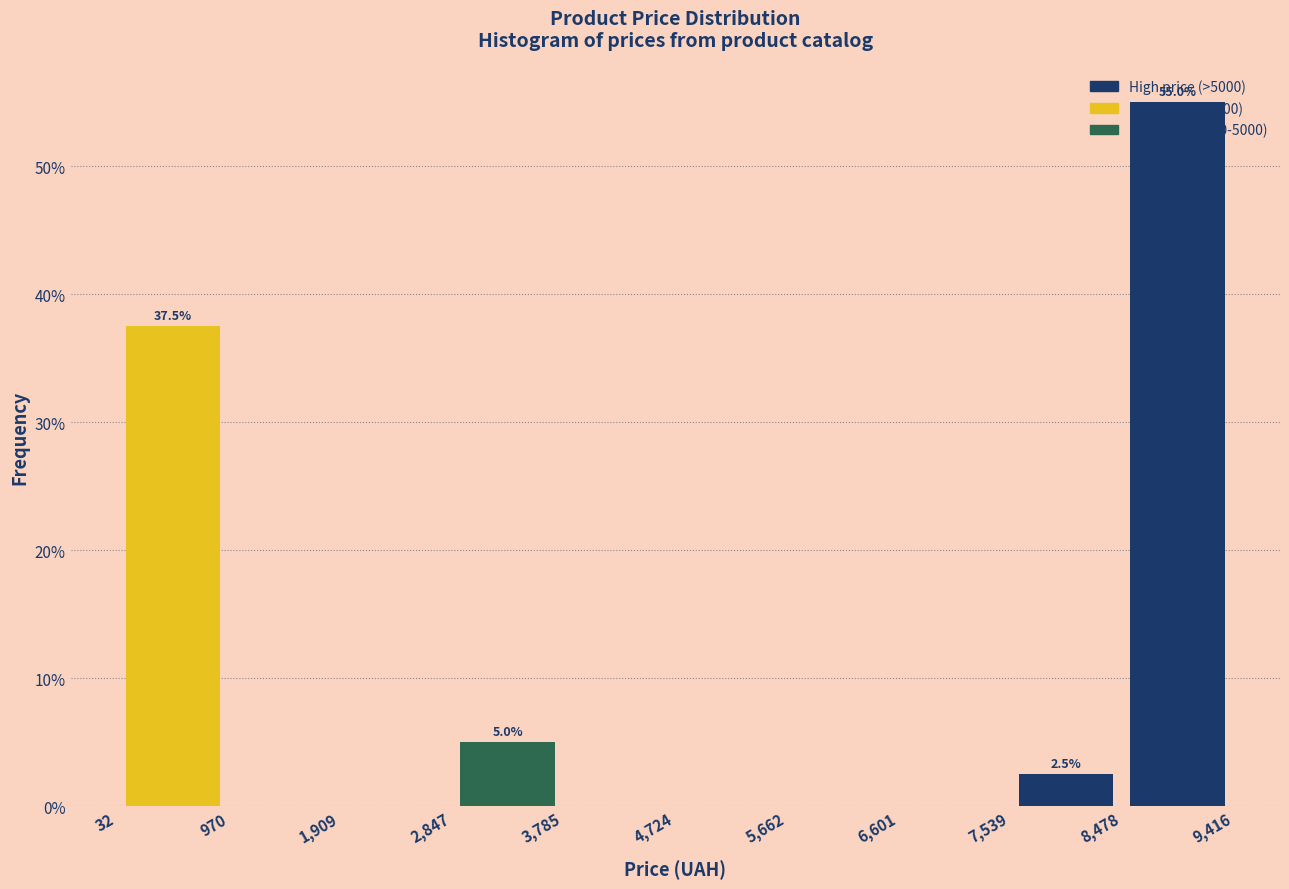

Over which range of the x-axis is the bar tallest?

8,478 to 9,416